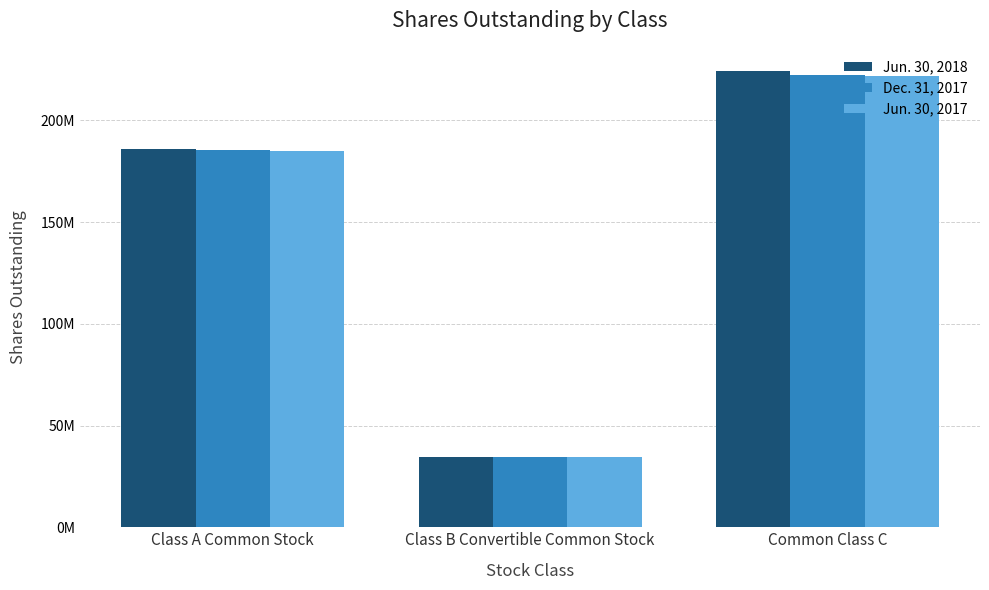

What are all the series names shown in the legend?

Jun. 30, 2018, Dec. 31, 2017, Jun. 30, 2017